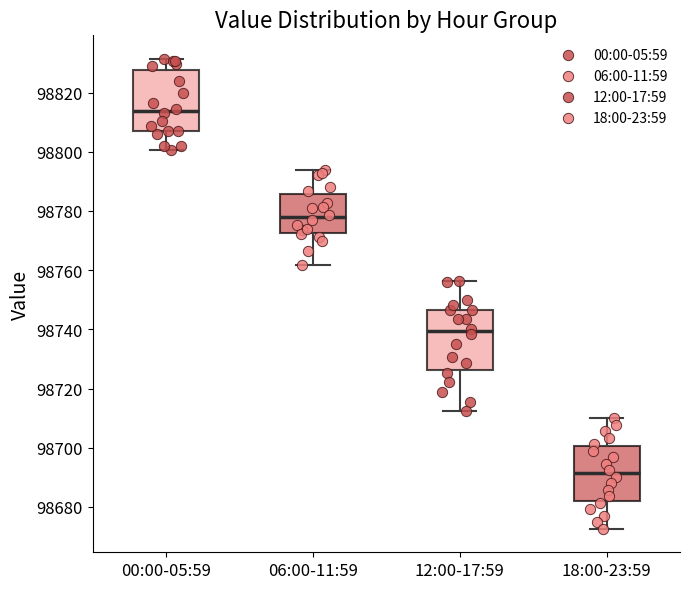

Which box's median line is the lowest?

18:00-23:59